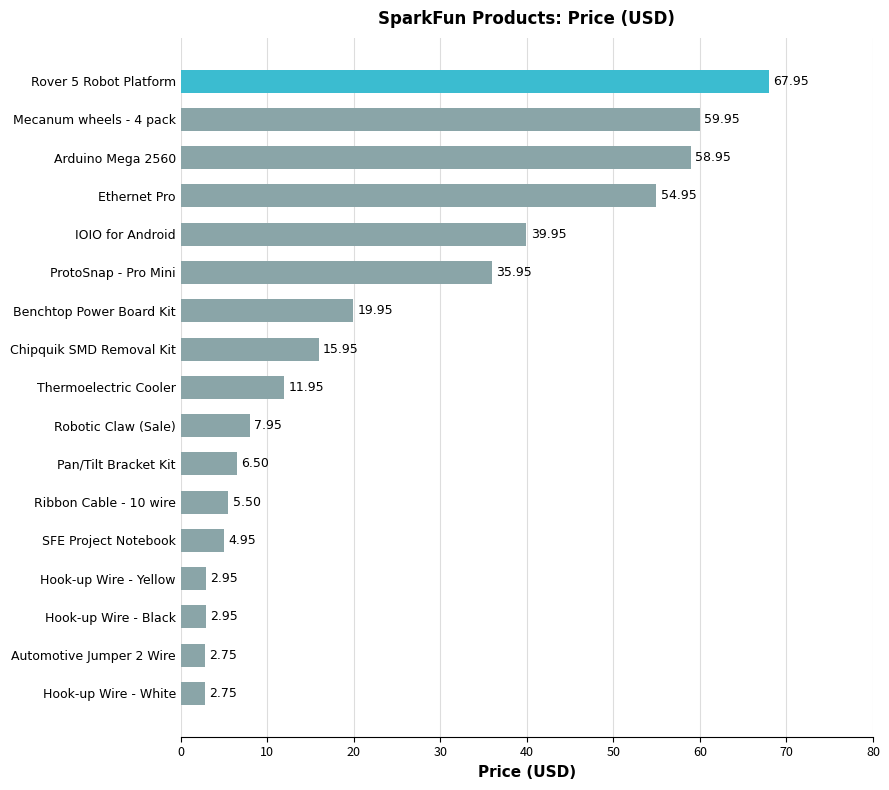

What is the sum of all values?

401.9